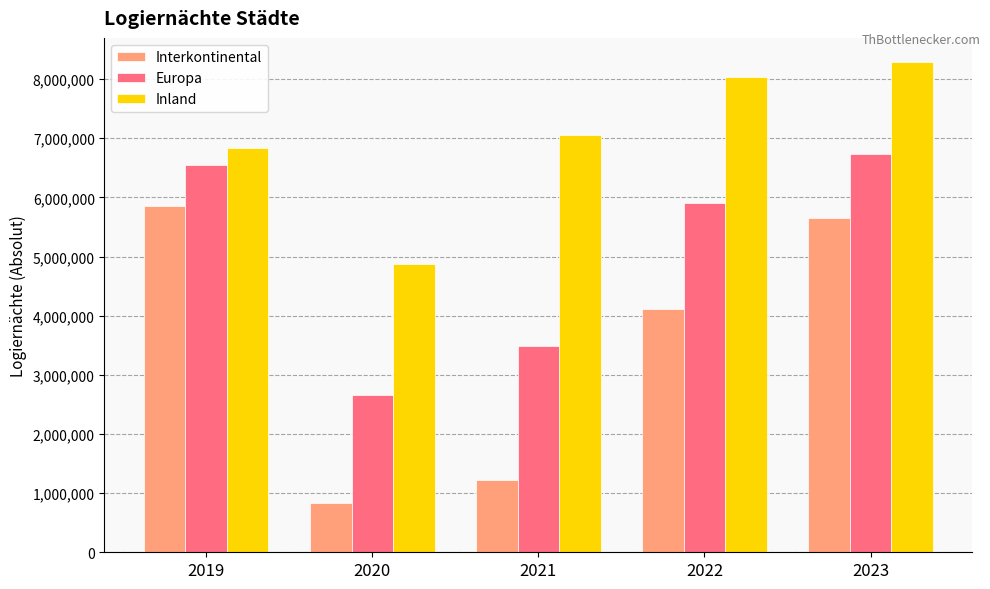

What are all the series names shown in the legend?

Interkontinental, Europa, Inland